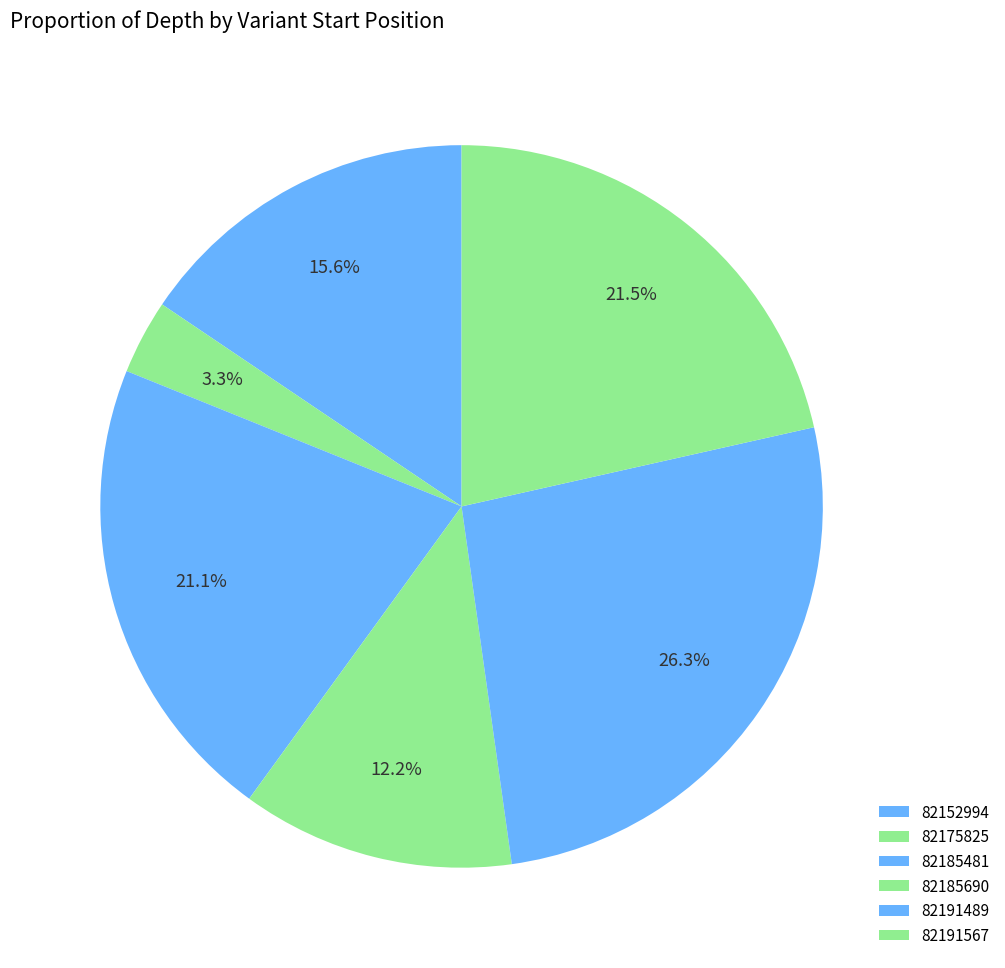

Does 82185481 account for over 50% of the chart?

No